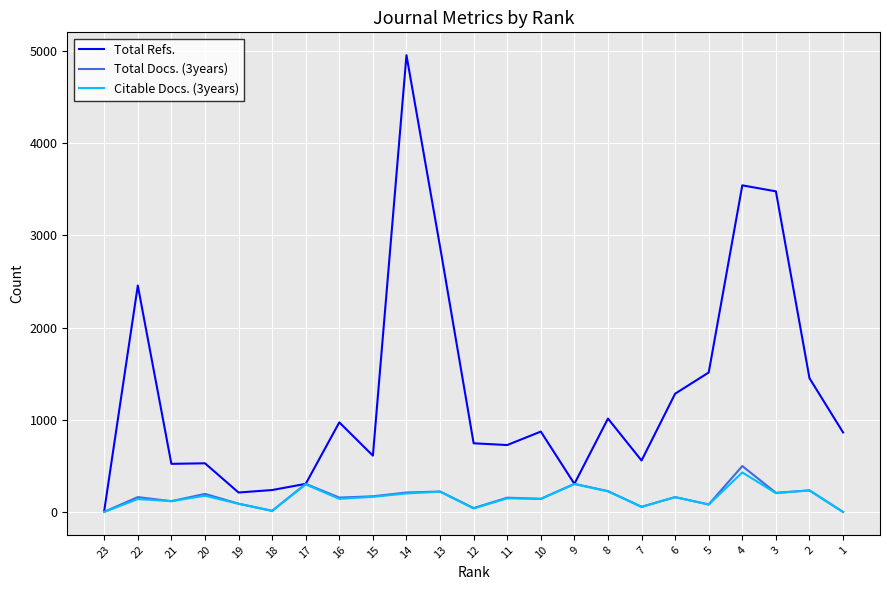

Is the value of Total Refs. at 4 greater than the value of Citable Docs. (3years) at 9?

Yes